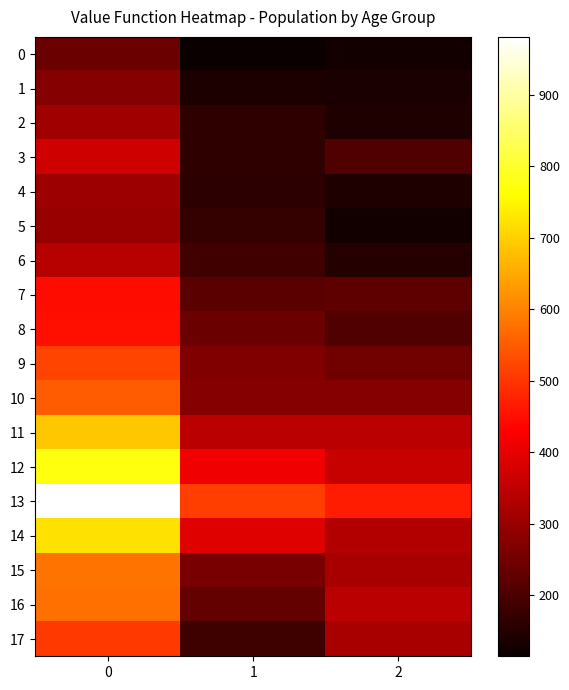

What is the average value of the 7 series?

298